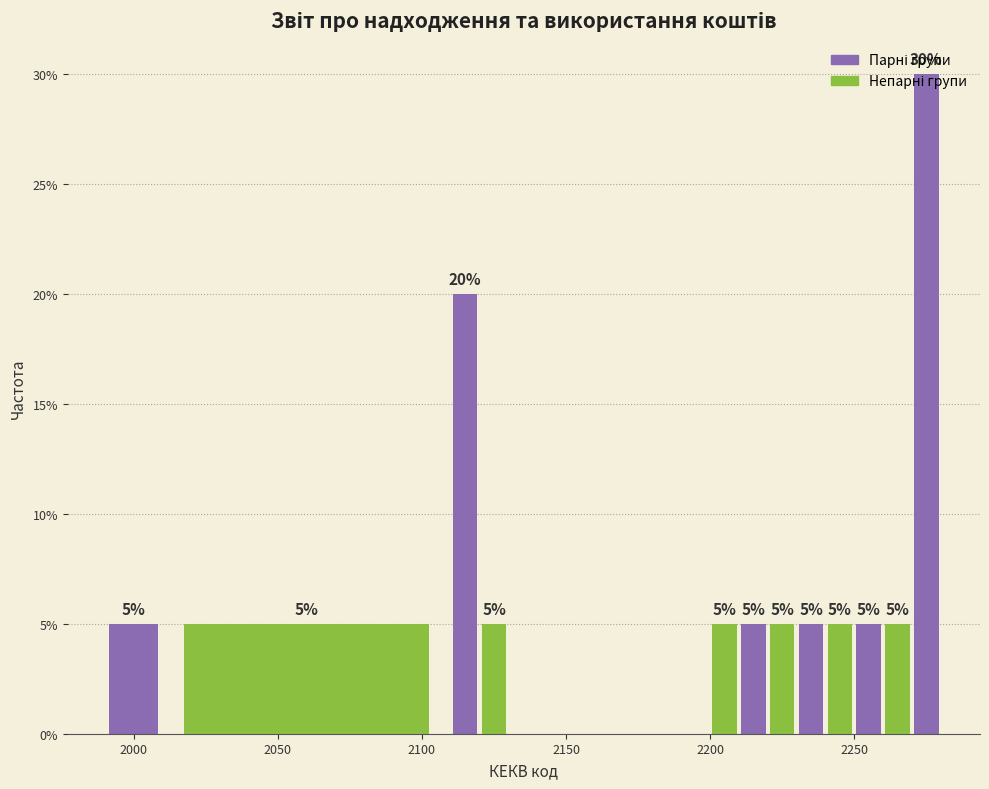

Around what value on the x-axis is the tallest bar? Give the approximate position of its centre, as read against the axis.

2275